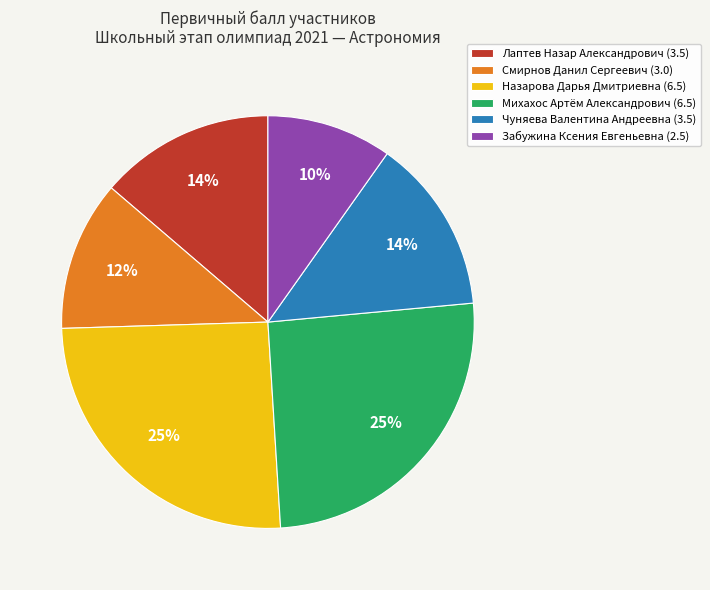

Combined, do Назарова Дарья Дмитриевна and Смирнов Данил Сергеевич account for over 50%?

No